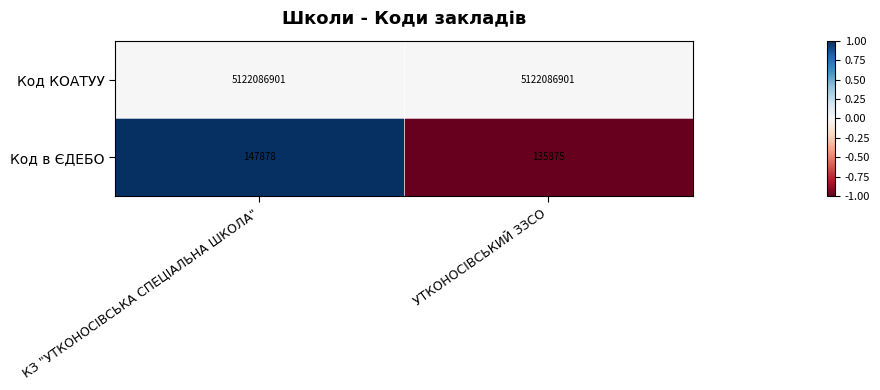

The Код КОАТУУ series shows 1116525762 at УТКОНОСІВСЬКИЙ ЗЗСО. True or false?

False